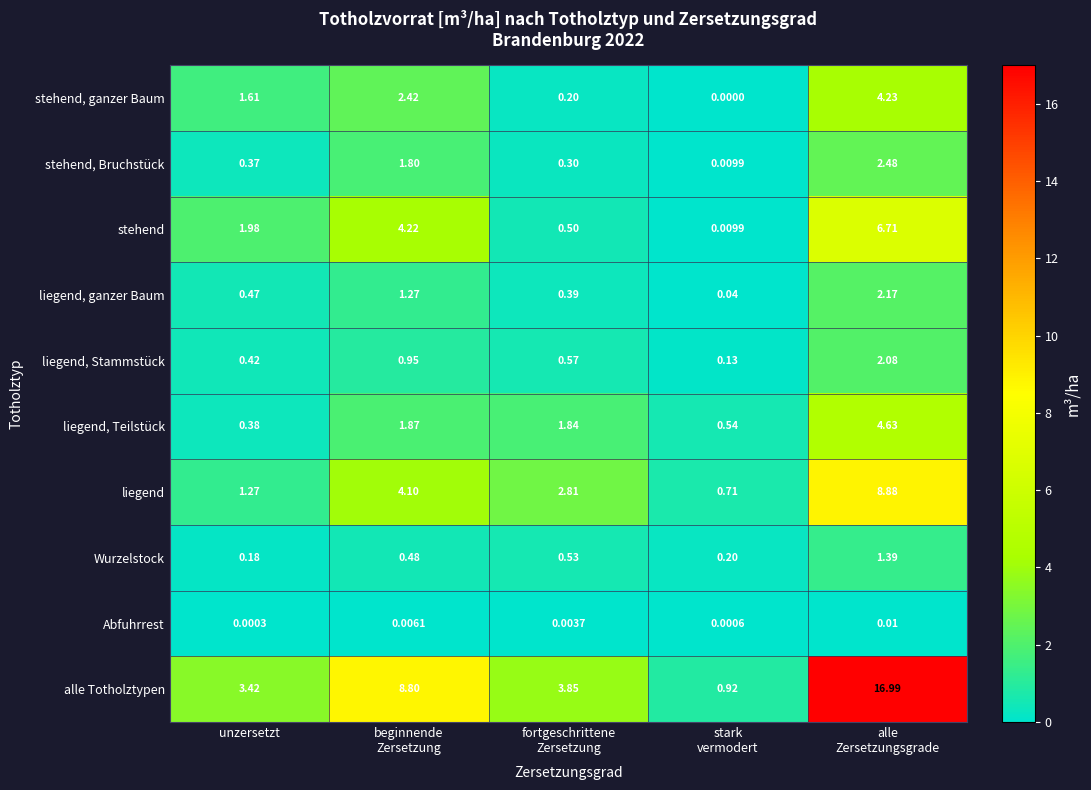

At which label does stehend, ganzer Baum first exceed 1?

unzersetzt